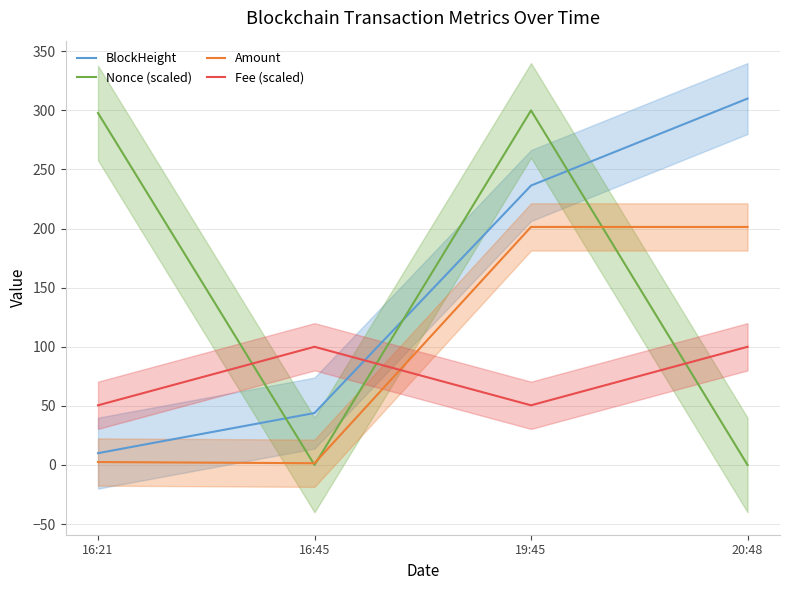

How many lines are shown in the chart?

4